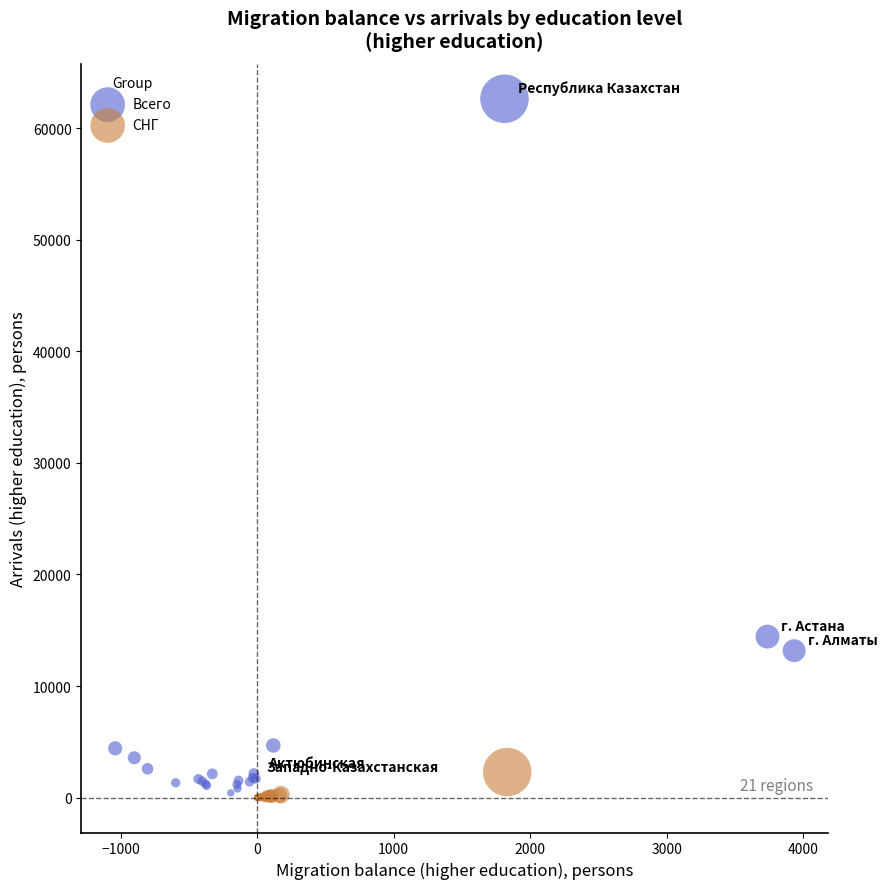

Which series has the widest spread of Y values?

Всего